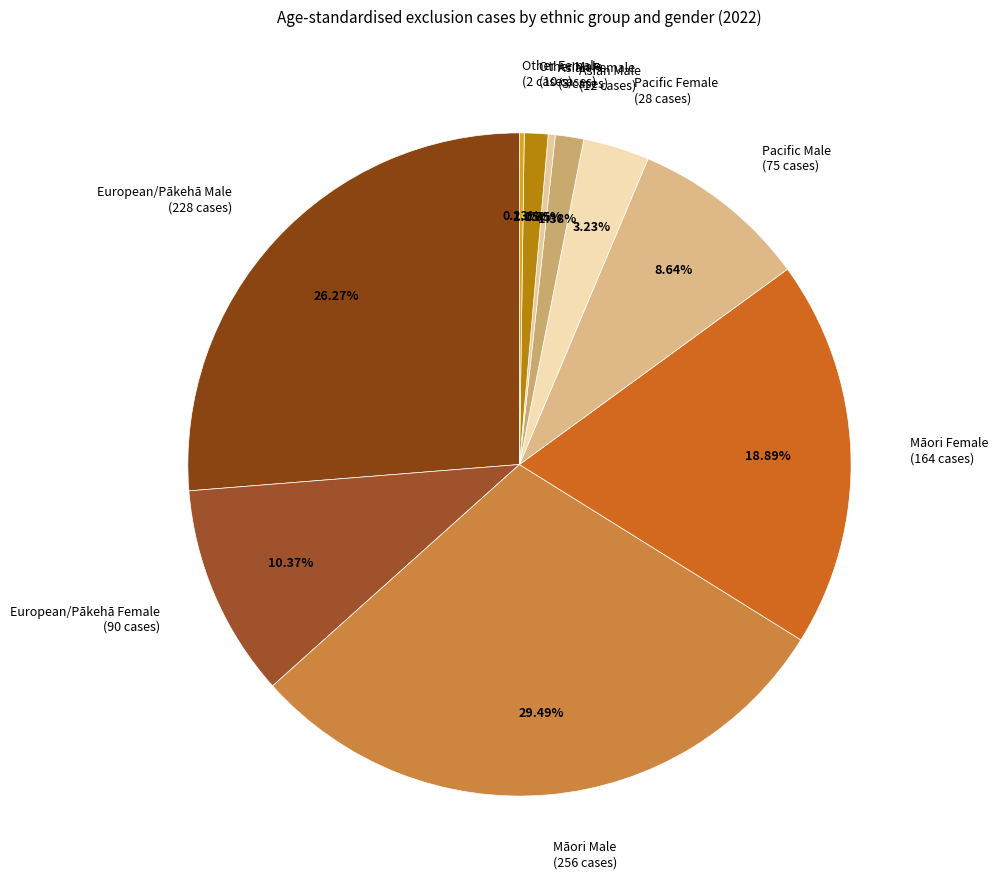

The Māori Male slice represents 29% of the pie. True or false?

True